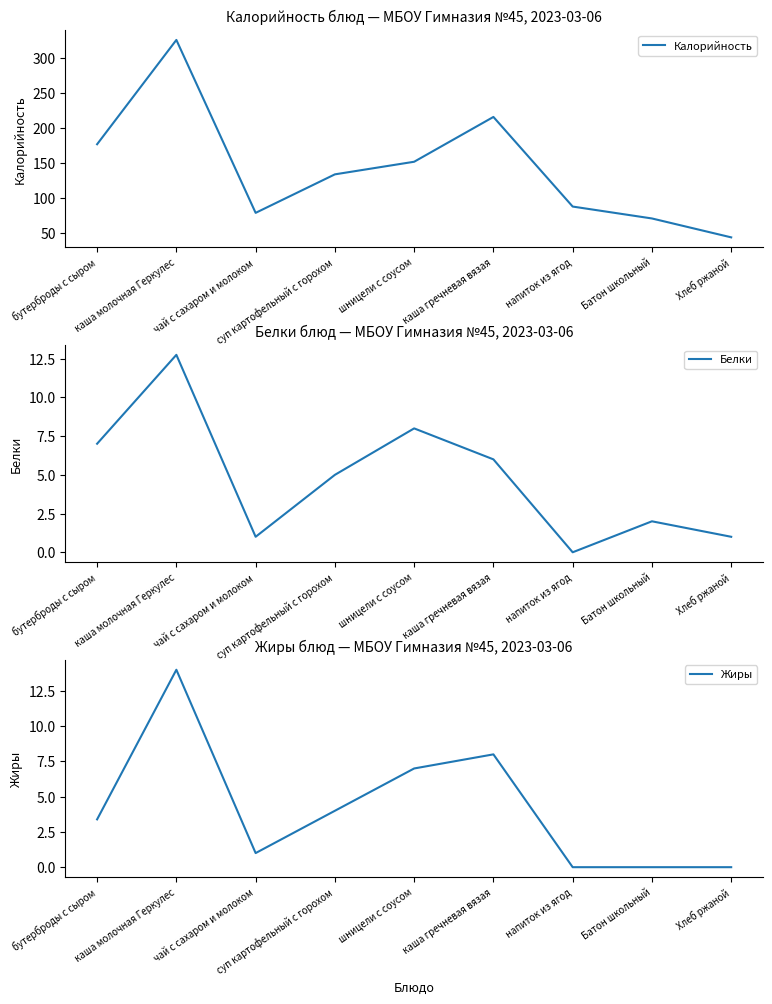

What is the total value across all series at каша молочная Геркулес?

352.8